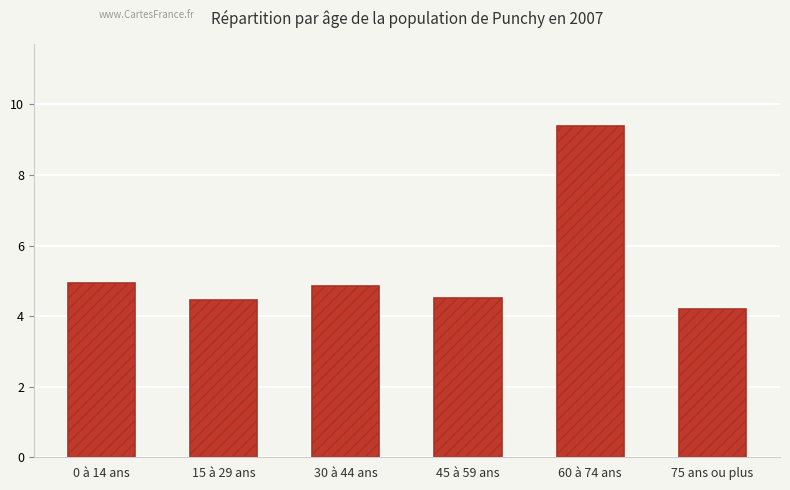

Which has a higher value, 30 à 44 ans or 60 à 74 ans?

60 à 74 ans